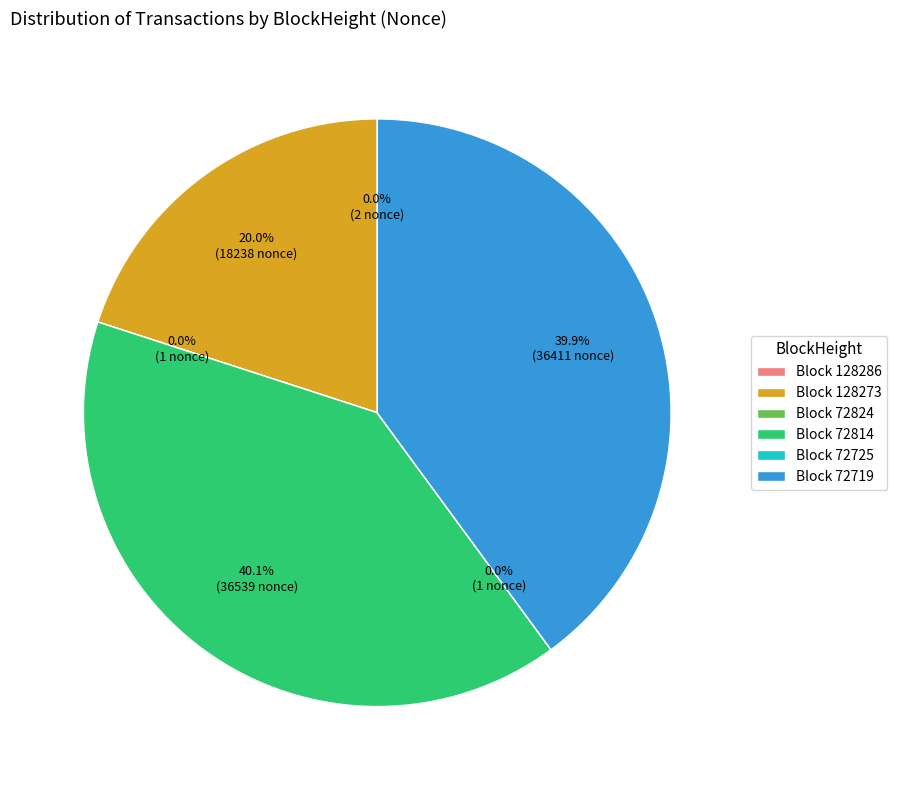

What is the ratio of the value at Block 72814 to the value at Block 128273?

2.0